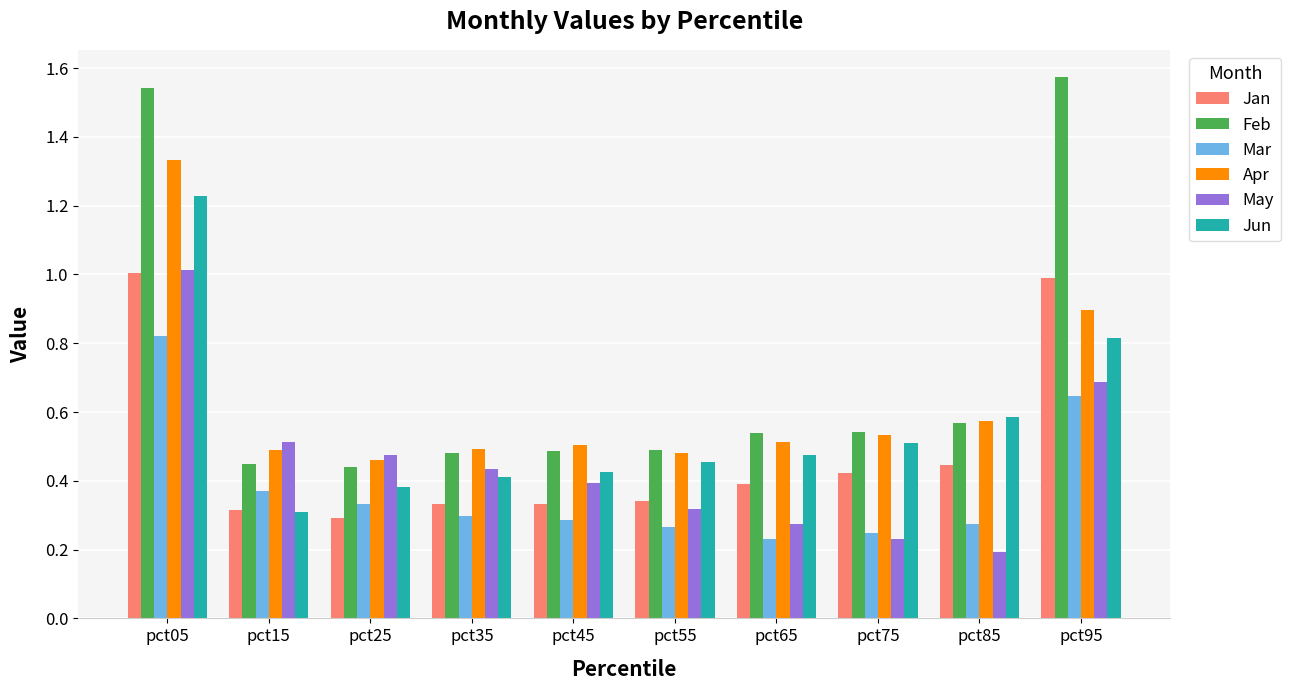

What is the sum of all Jan values?

4.9